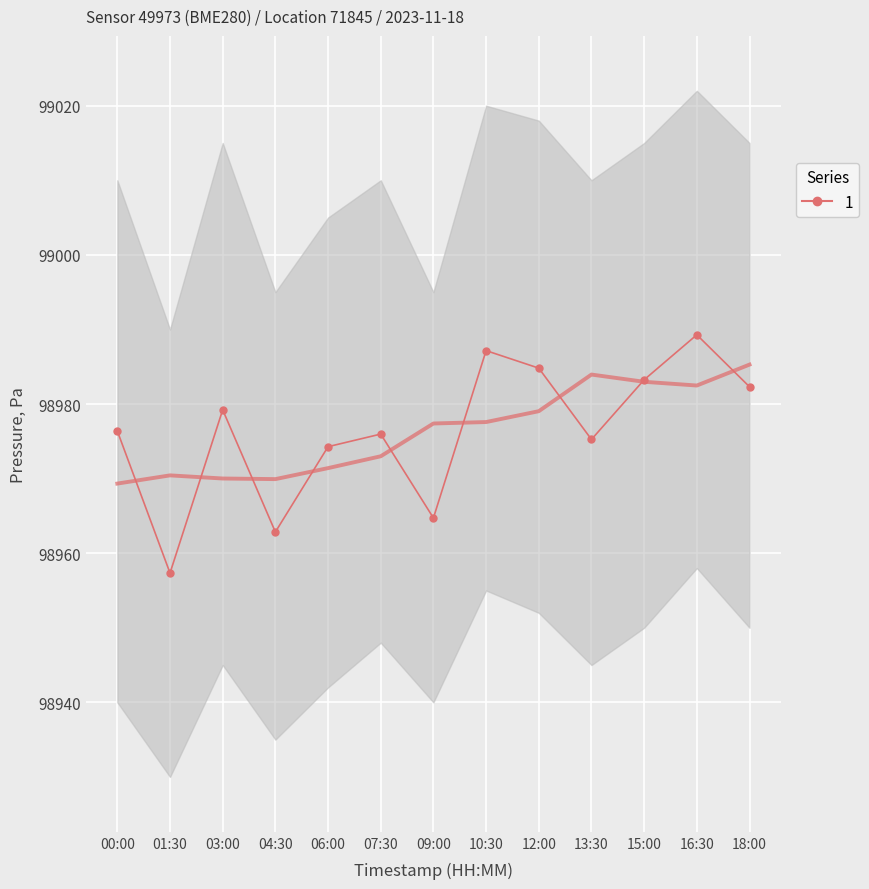

What is the difference between the maximum and second lowest values?

26.4